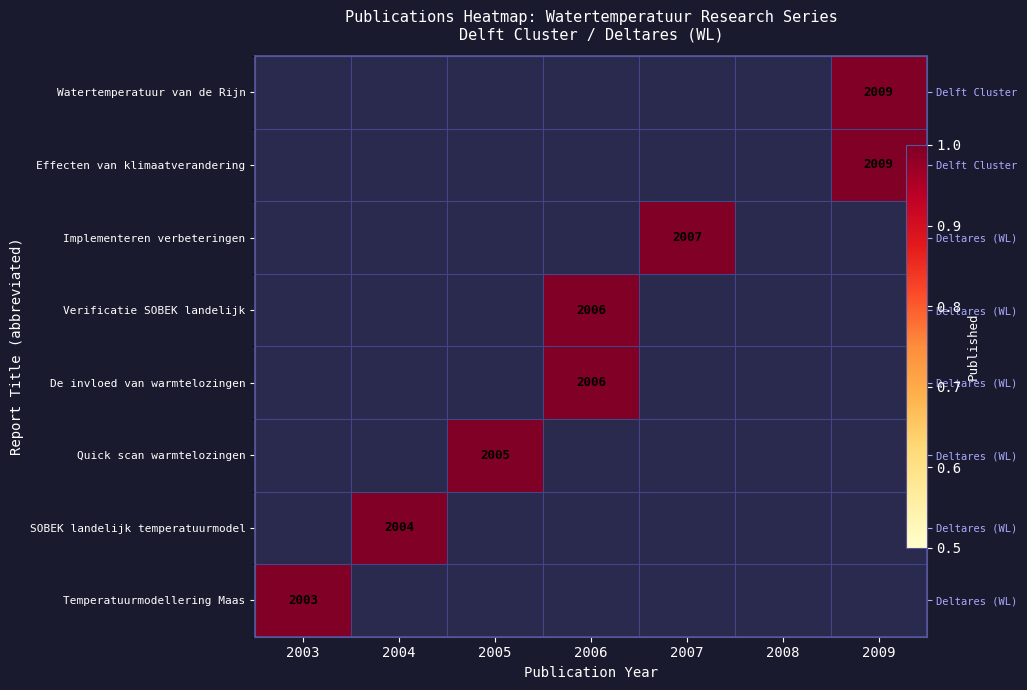

How many categories are shown in the chart?

7